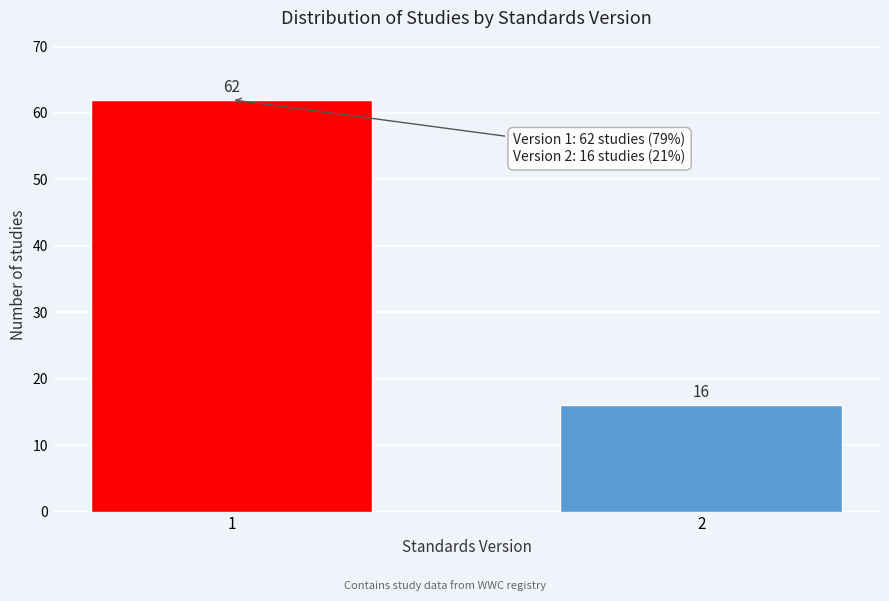

Reading left to right, what are all the values shown in this chart?

1=62	2=16